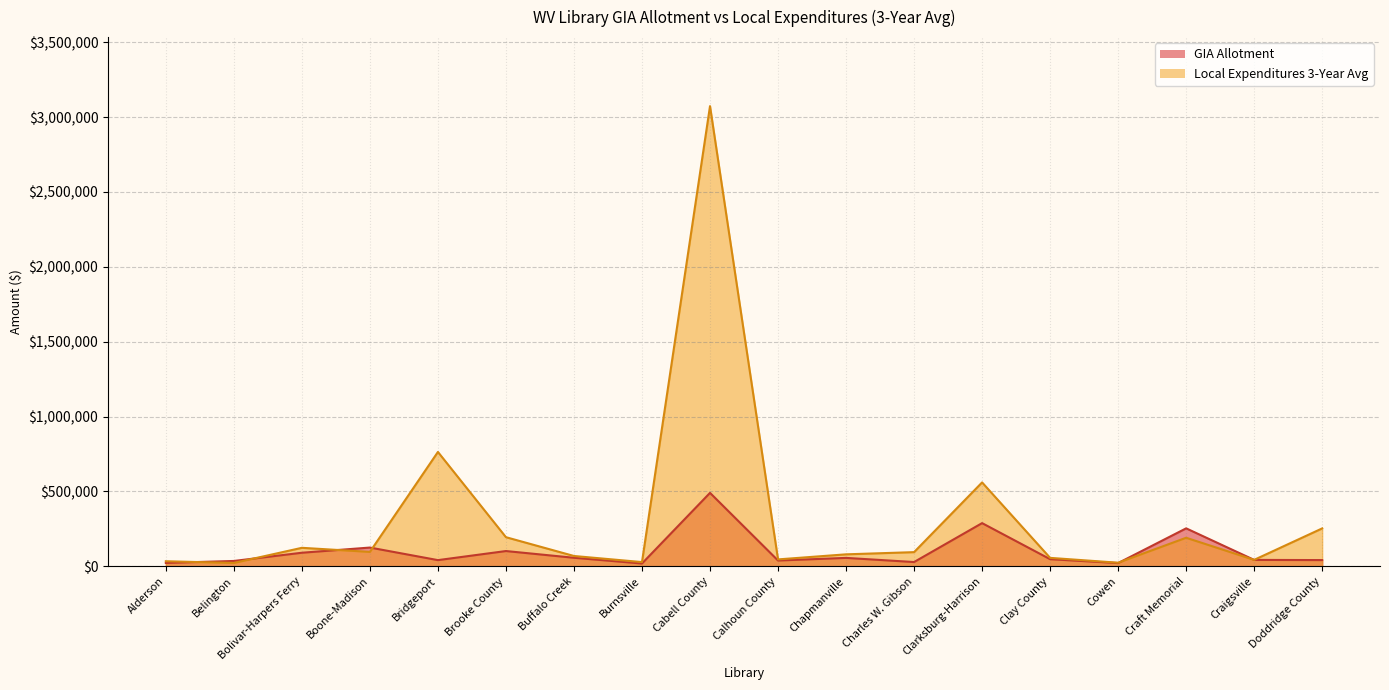

Does the chart have visible grid lines?

Yes